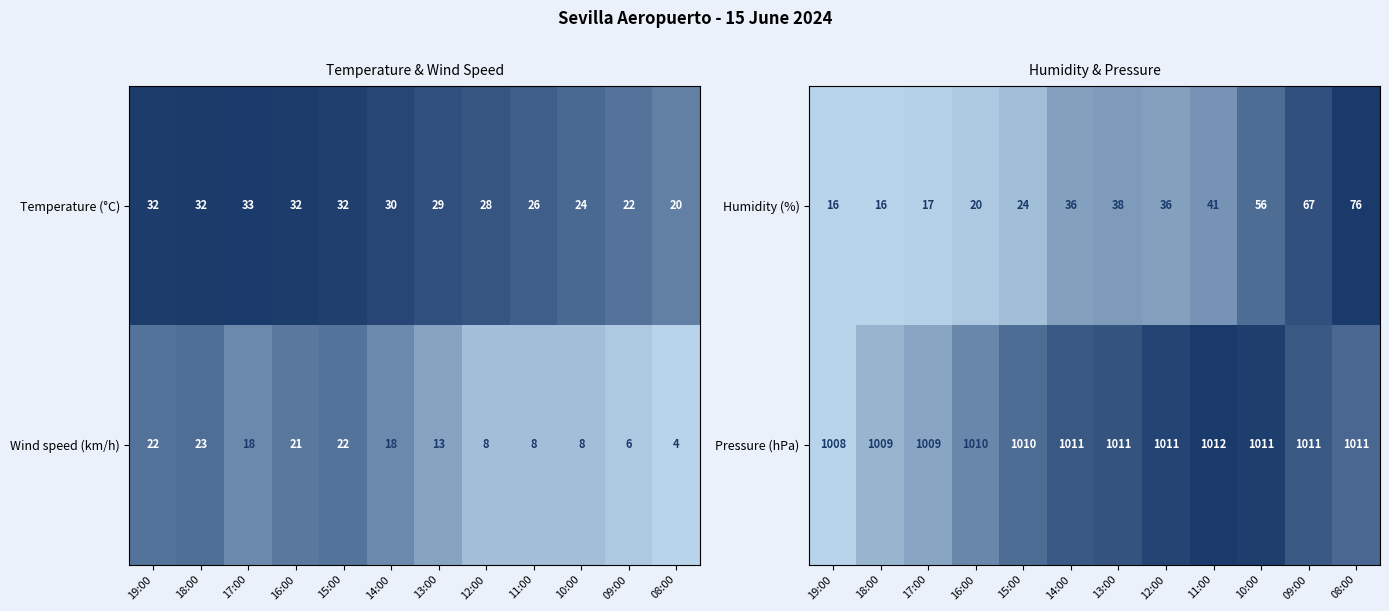

Count the number of categories in the chart.

12